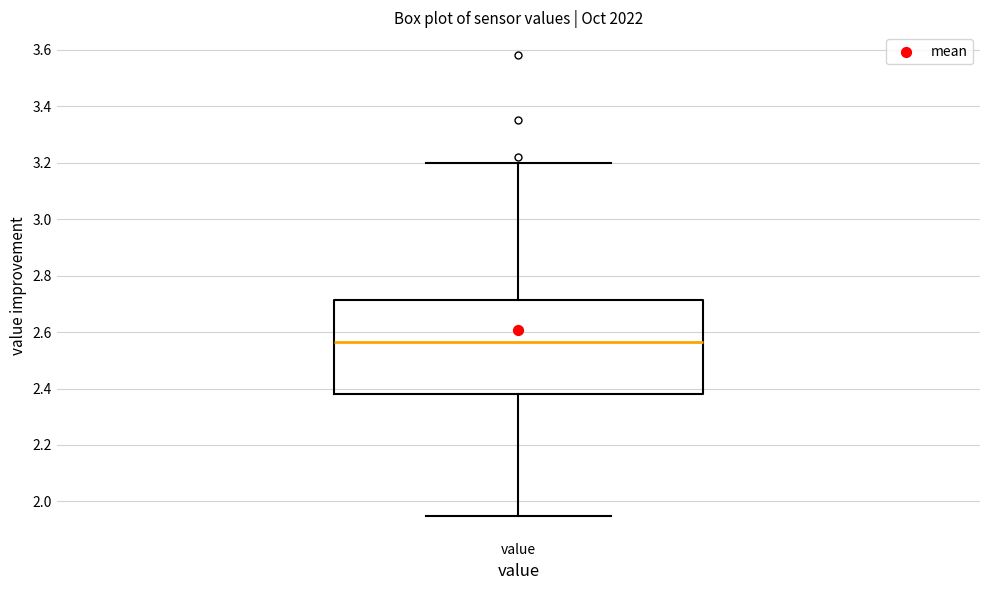

Read this box plot against the y-axis: the position of the median line, the range covered by the box, and the ends of both whiskers. The values are not printed on the chart, so give them approximately, as read against the axis.

median 2.56, box 2.38 to 2.72, whiskers 1.96 to 3.20